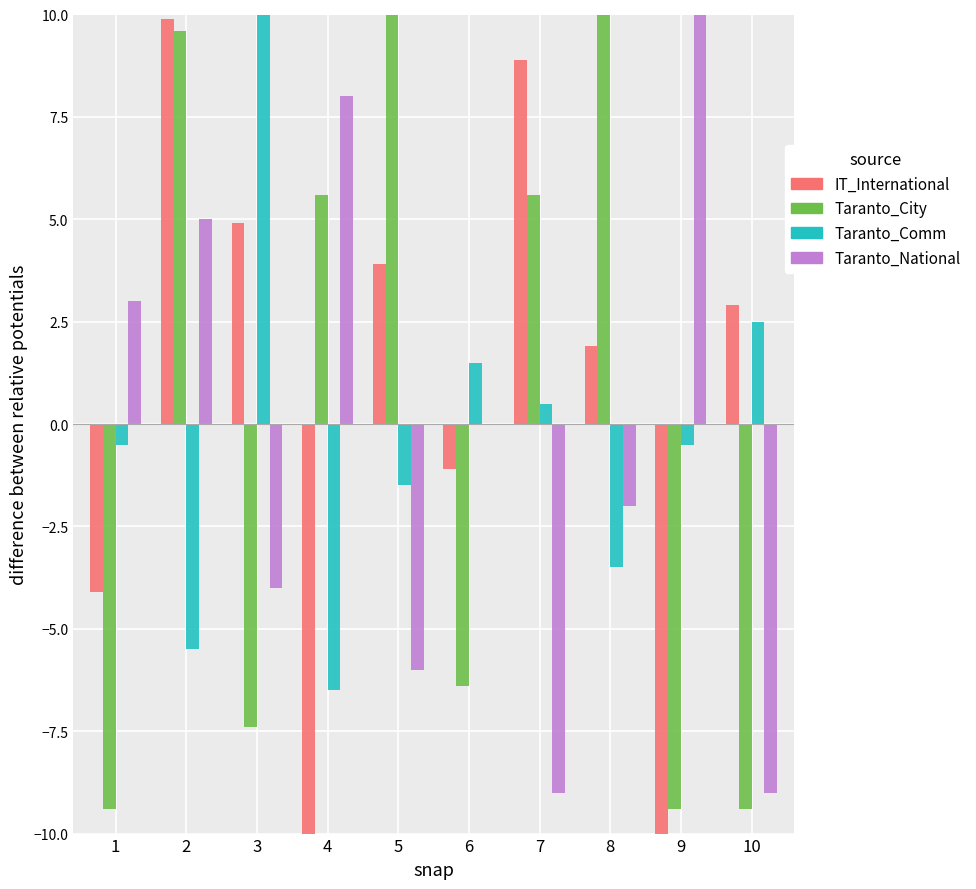

How many groups of bars are there?

10